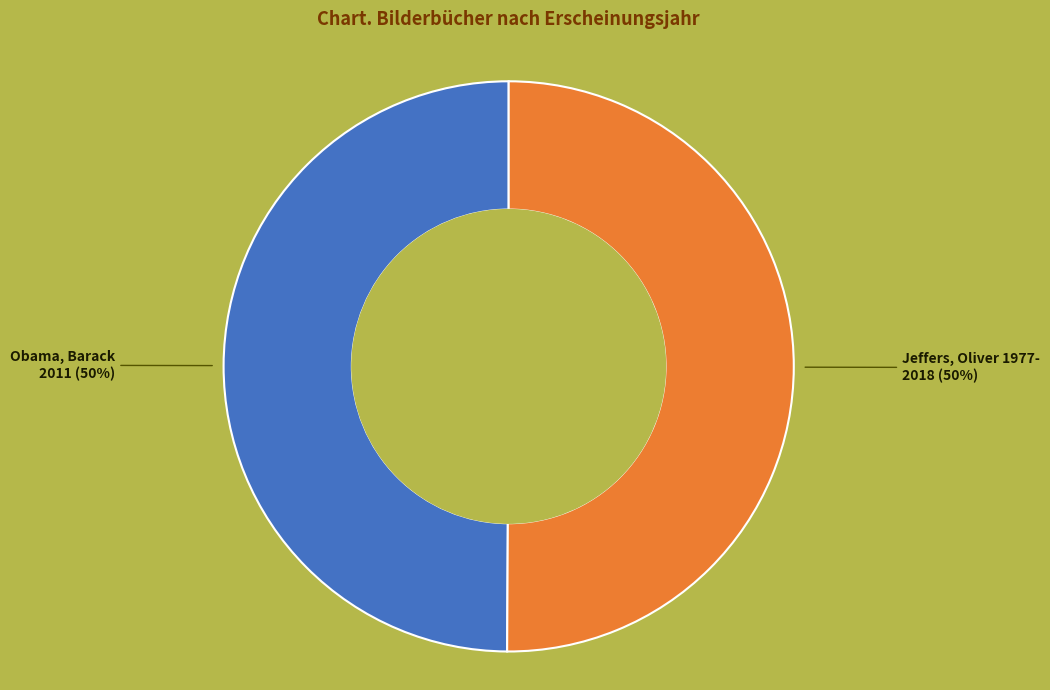

True or false: Jeffers, Oliver 1977- accounts for 44% of the total.

False